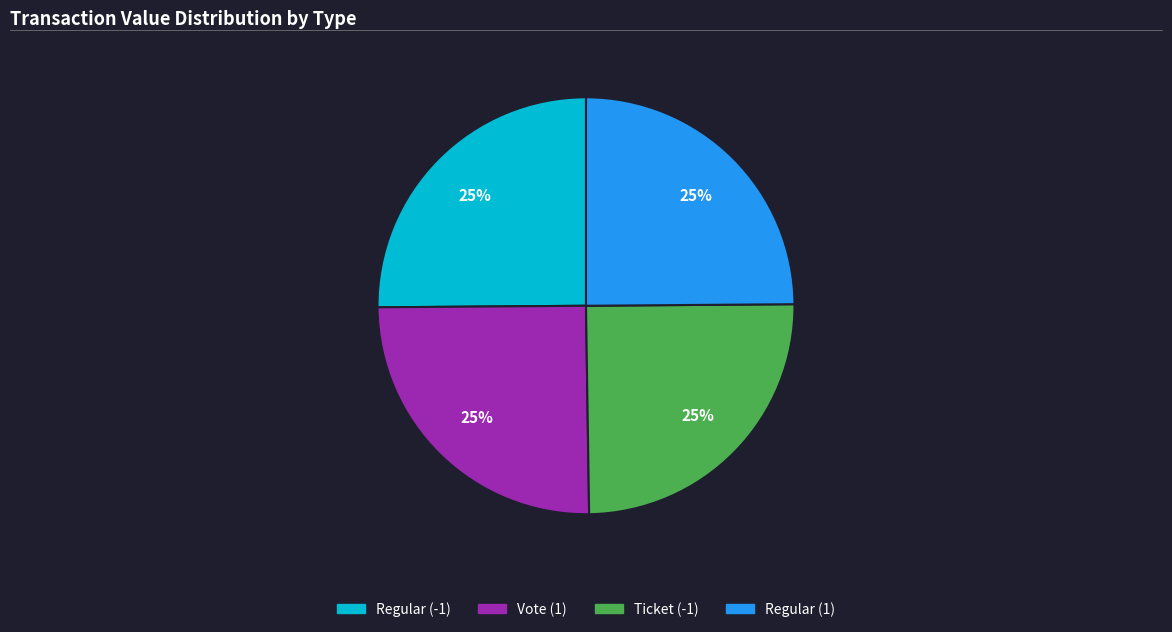

What is the ratio of the value at Regular (1) to the value at Vote (1)?

1.0